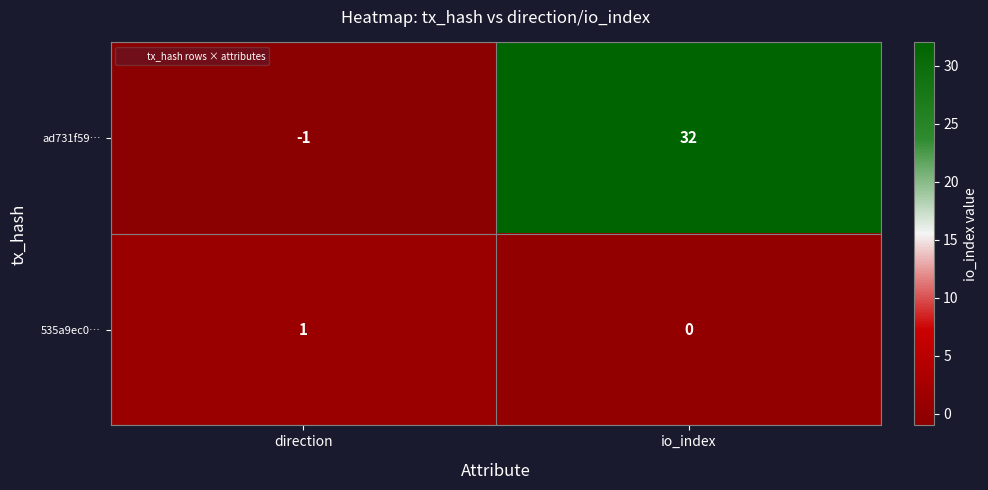

Count the number of data series in this chart.

2